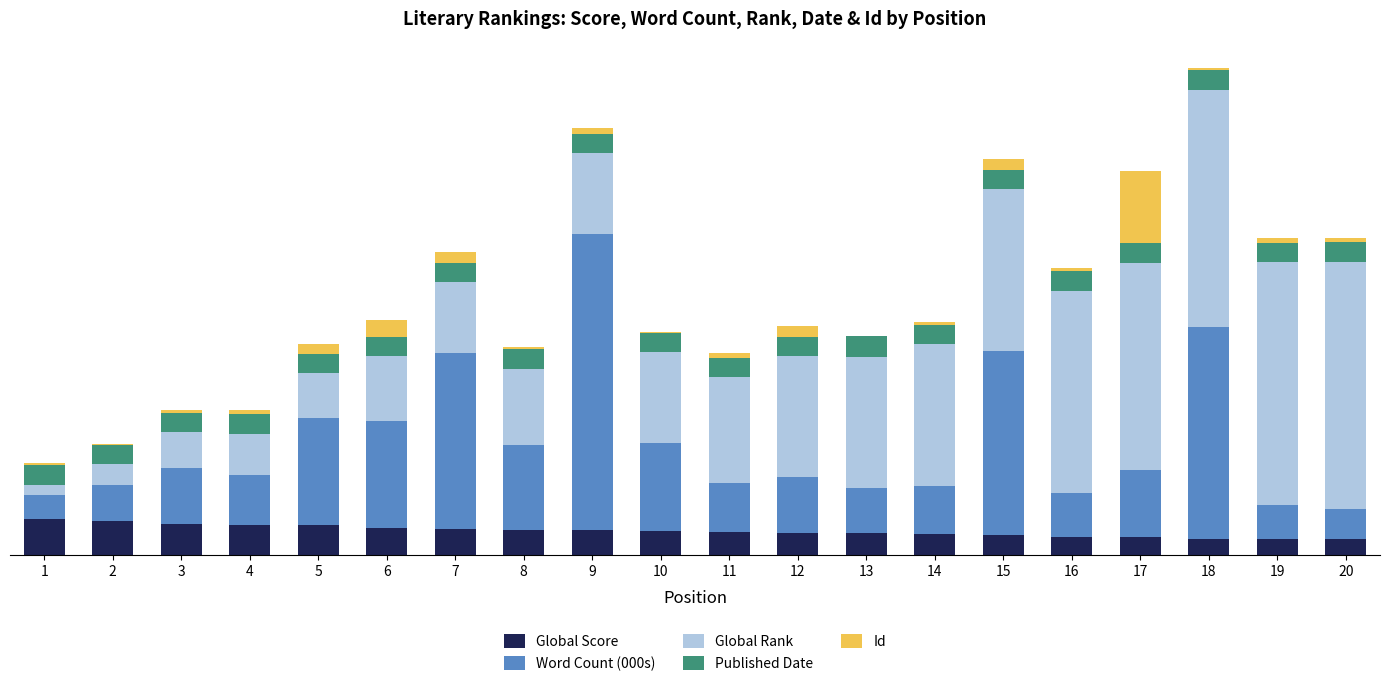

Are the bars grouped side by side (vs. stacked)?

No